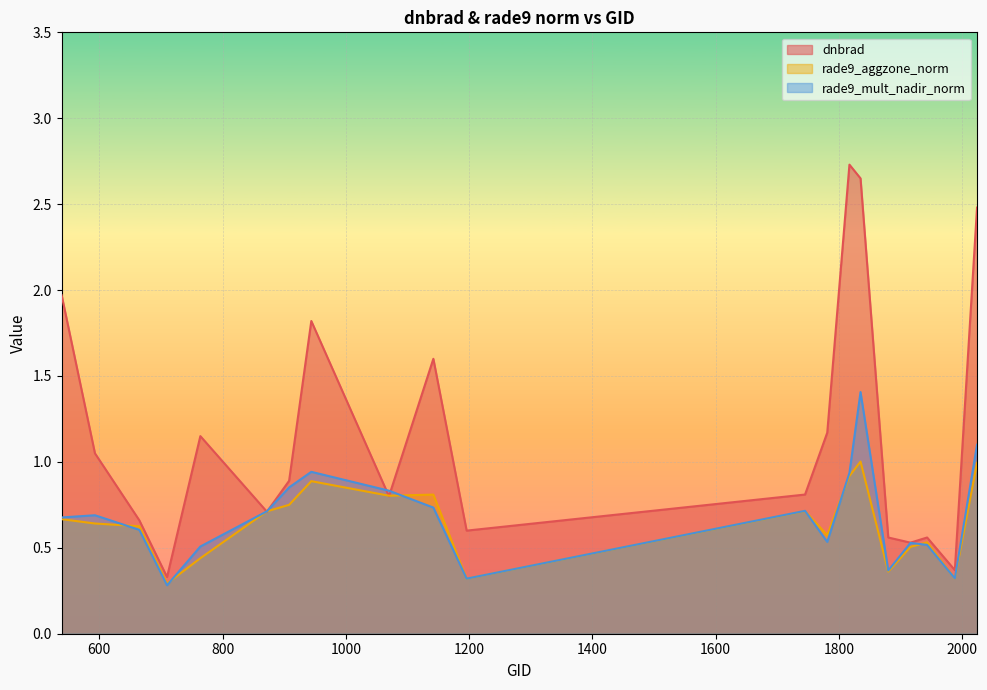

What is the total value across all series at 1817?

4.6